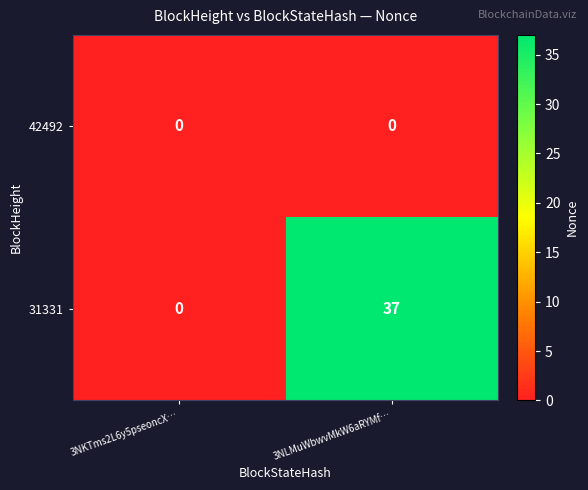

What is the maximum value shown in the chart?

37